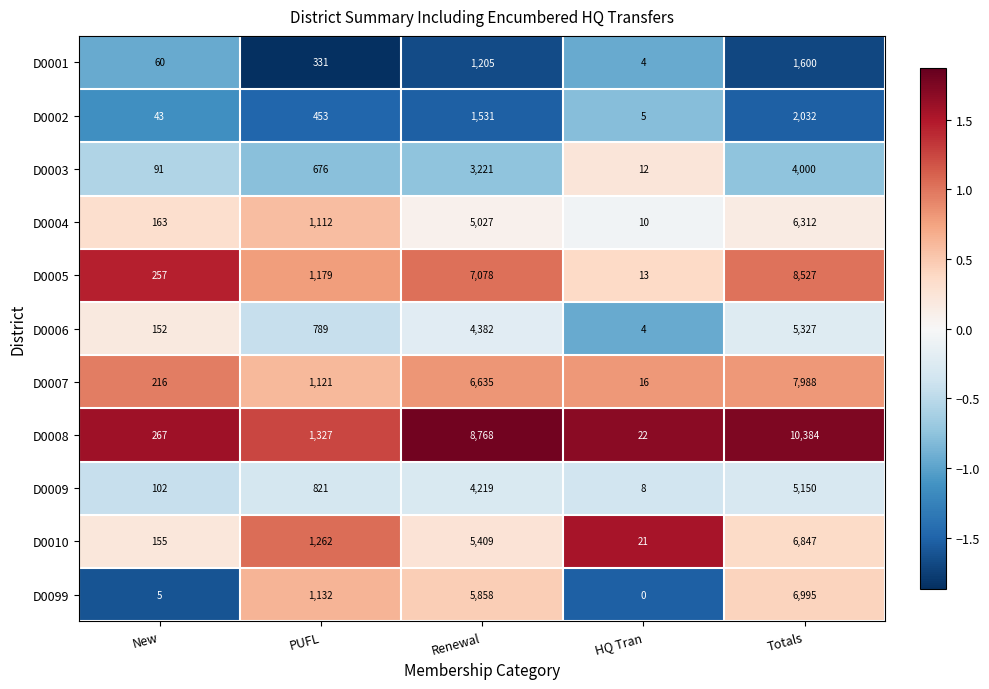

Which series changed the most between PUFL and Totals?

D0008